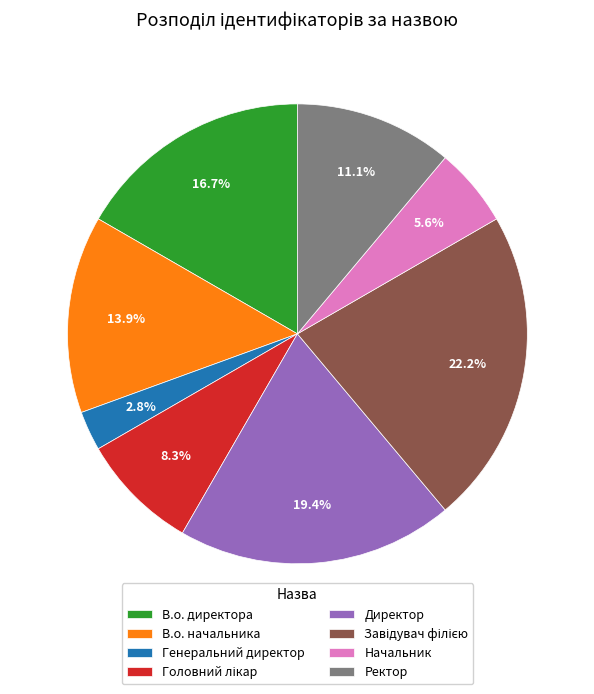

What is the smallest slice in the pie chart?

Генеральний директор